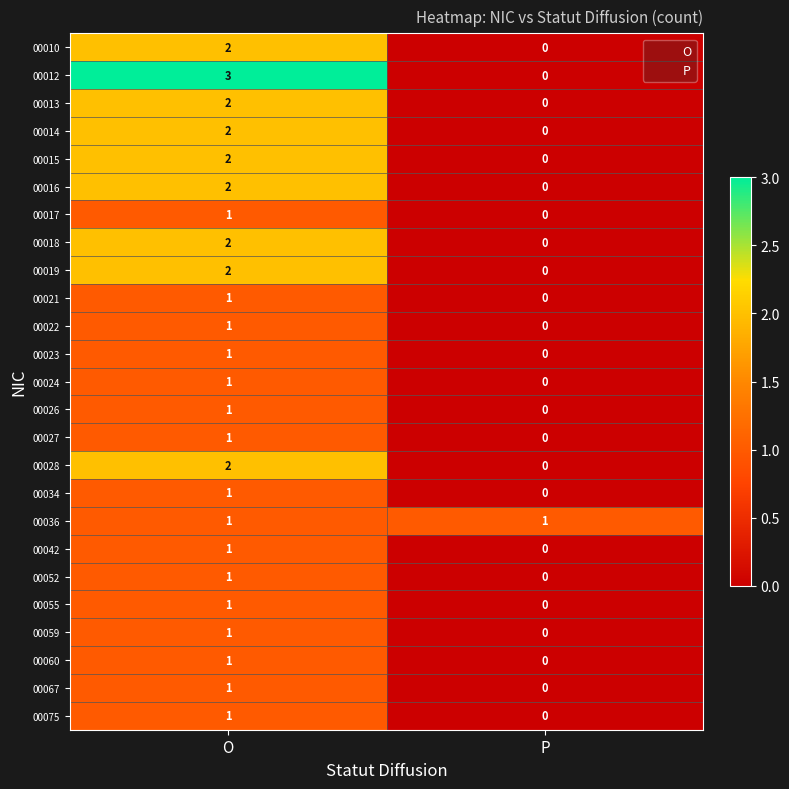

The 00052 series shows 1 at O. True or false?

True